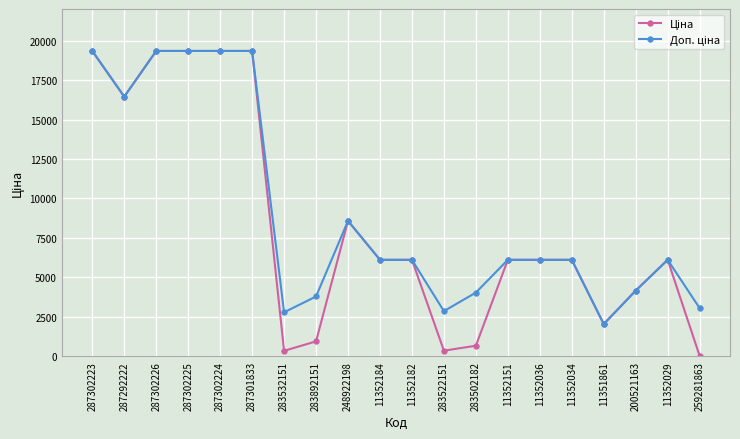

At how many categories does at least one series exceed 18295?

5